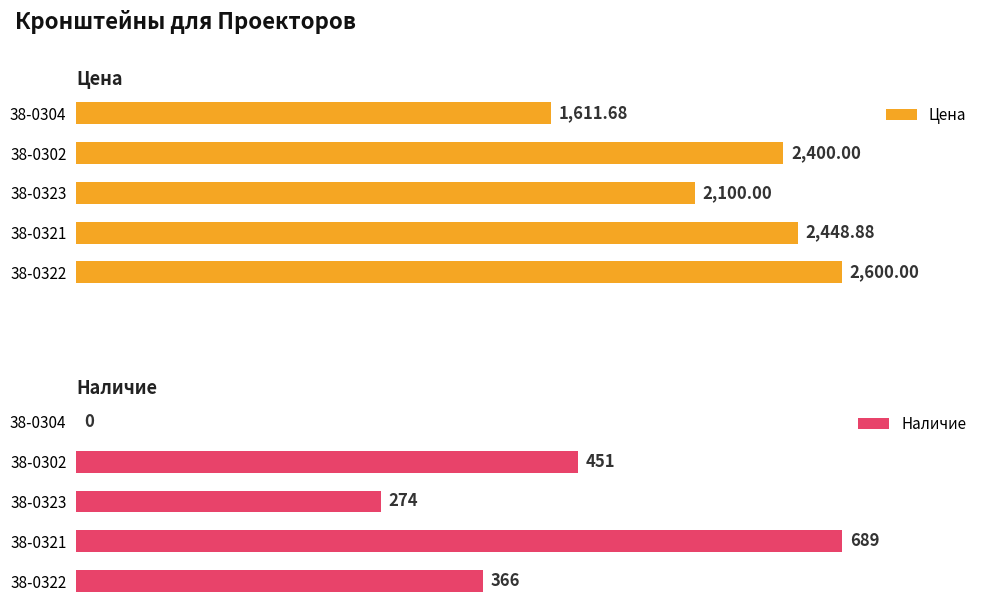

Where is Наличие nearest to the value 344?

38-0322